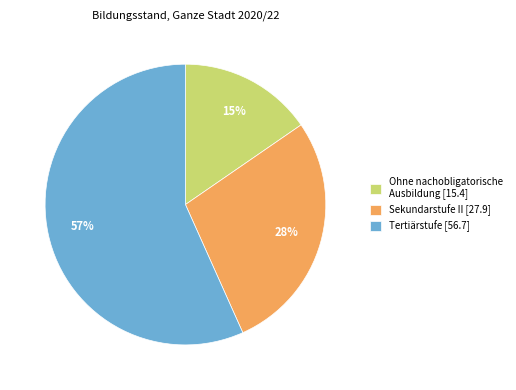

True or false: Sekundarstufe II accounts for 28% of the total.

True